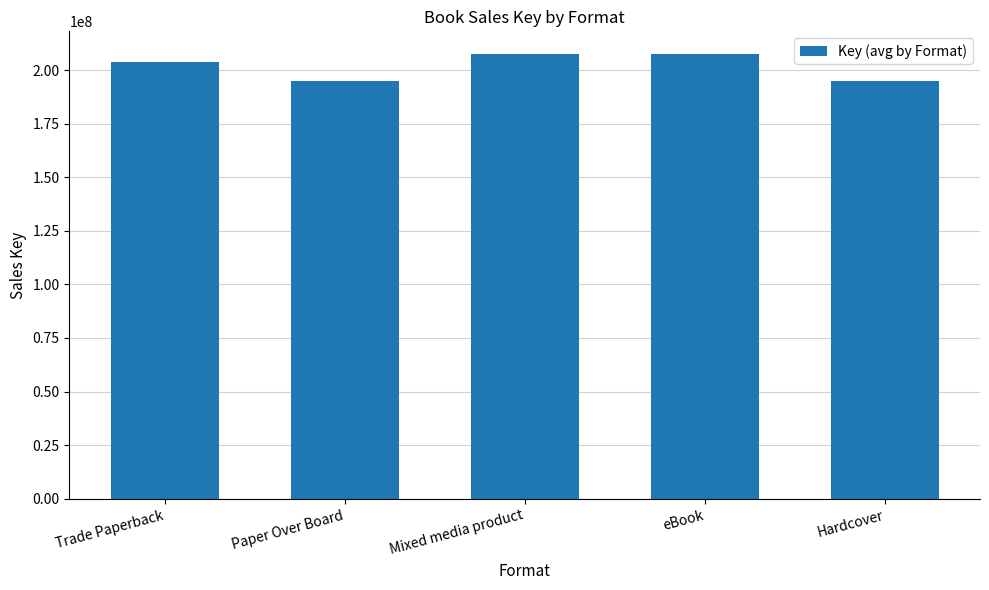

What is the maximum value shown in the chart?

207739176.0